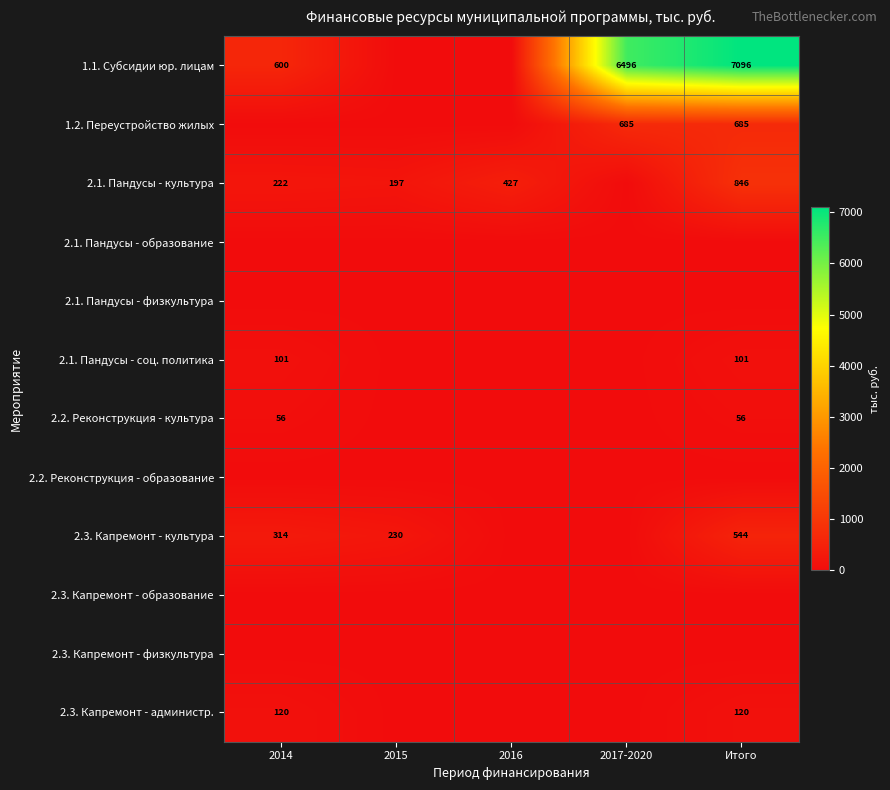

Is it true that 2.3. Капремонт - культура equals 544 at Итого?

True